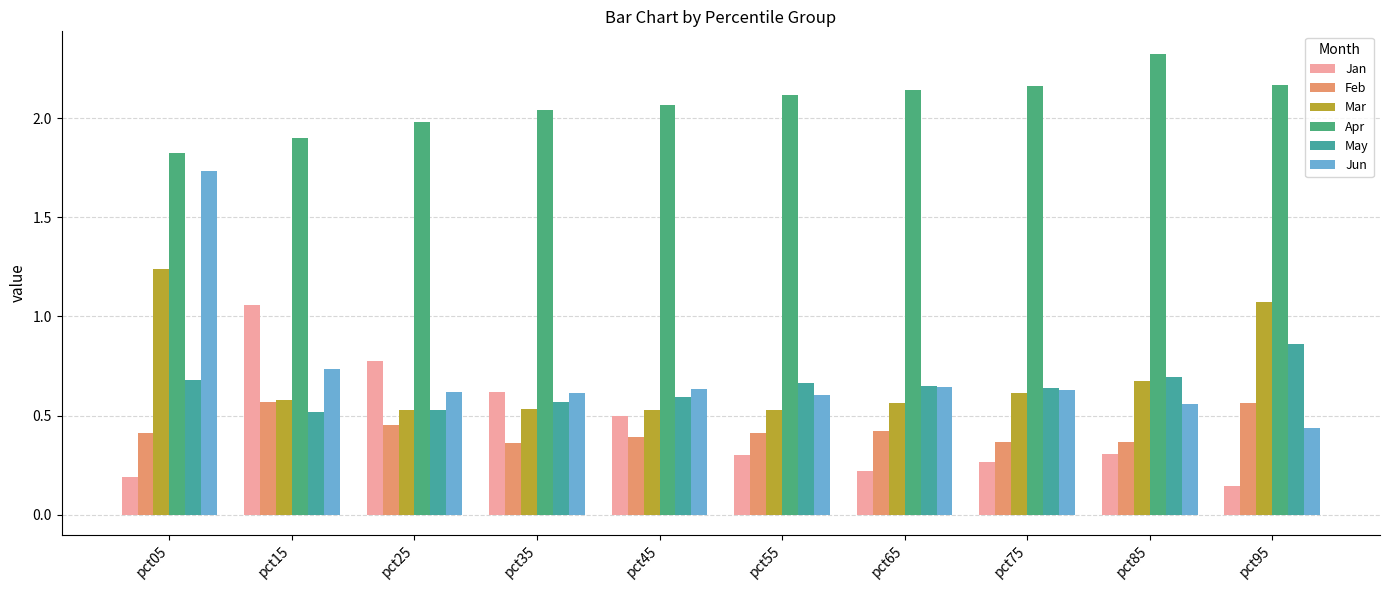

What is the highest value of the May series?

0.9